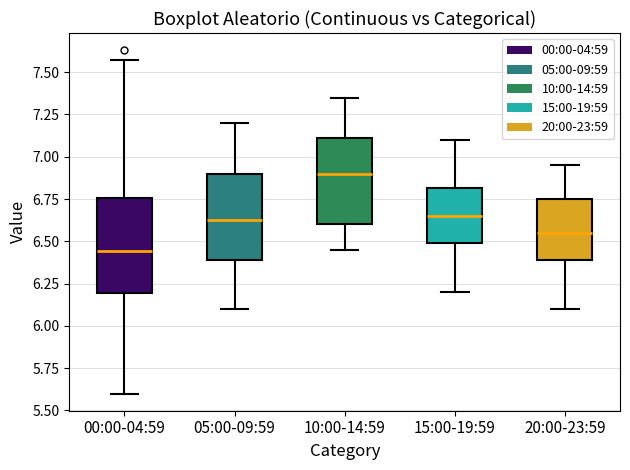

Which box's median line is the highest?

10:00-14:59